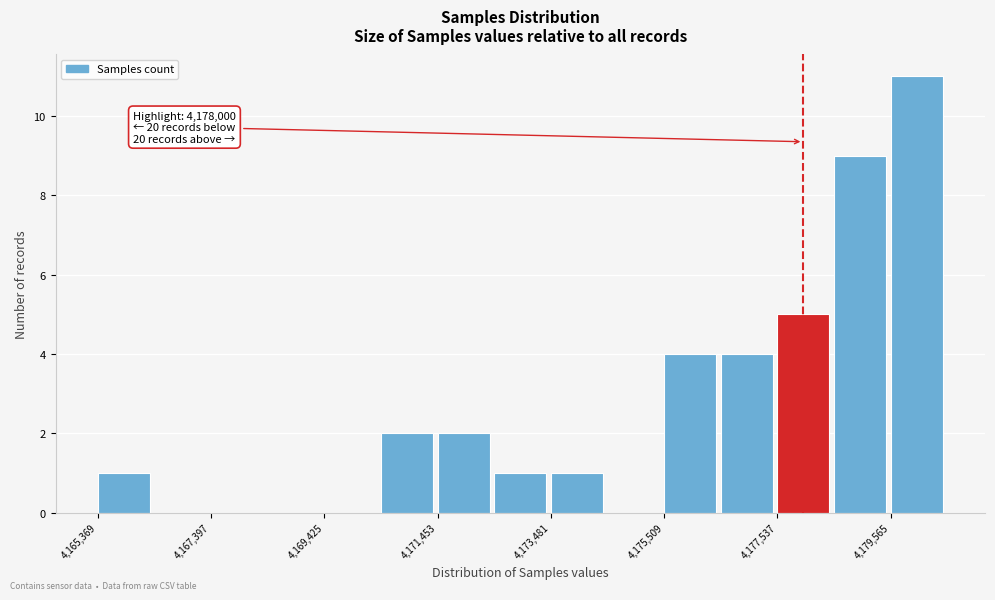

Read against the x-axis, roughly where is the centre of the tallest bar?

4180000